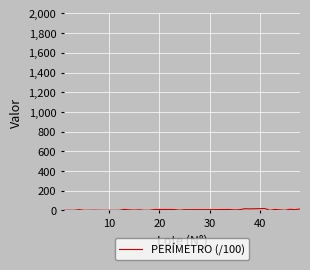

How many lines are shown in the chart?

1